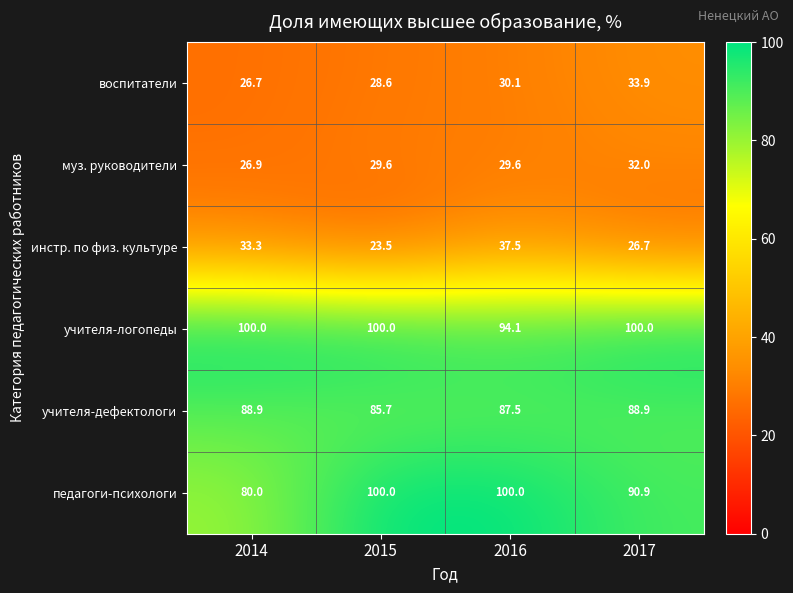

What is the difference between the муз. руководители values at 2016 and 2017?

2.4